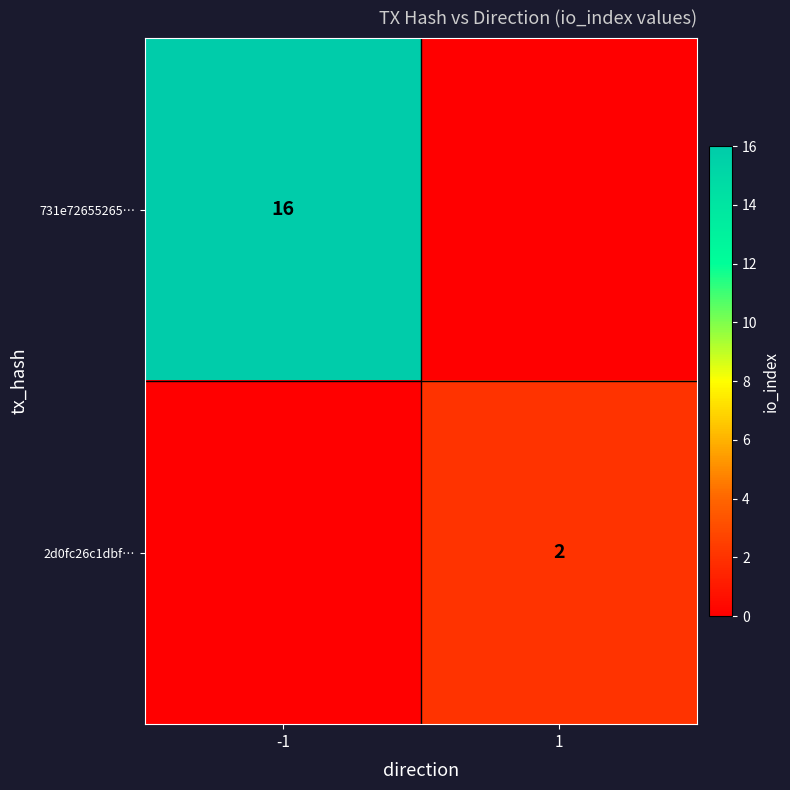

The value of 2d0fc26c1dbf… at 1 is 2. True or false?

True